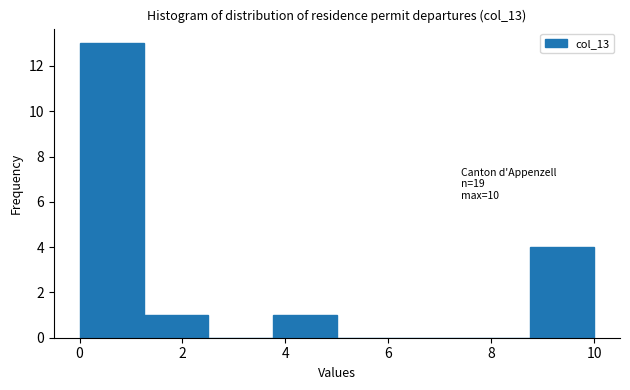

Which range on the x-axis has the tallest bar?

0.00 to 1.25